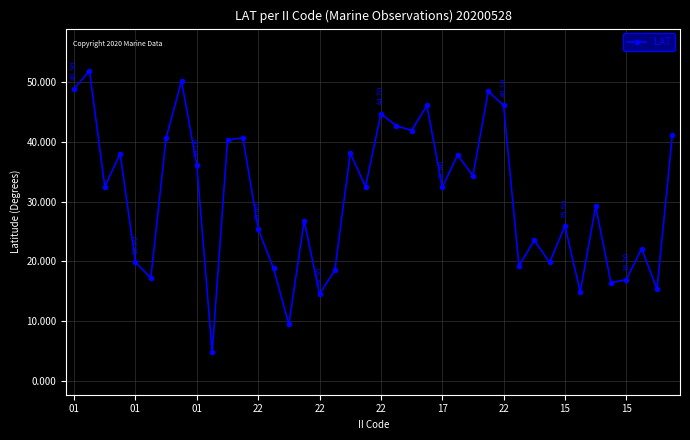

How many interior local peaks (higher than both neighbors) does the data have?

14